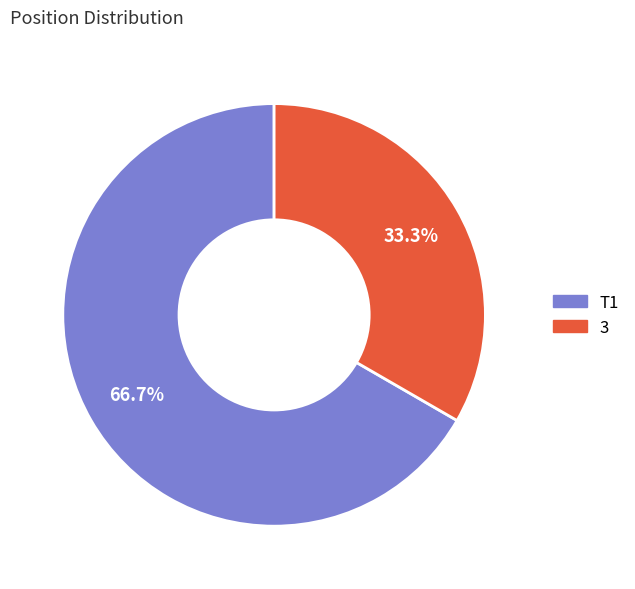

Is there a majority slice in this chart?

Yes